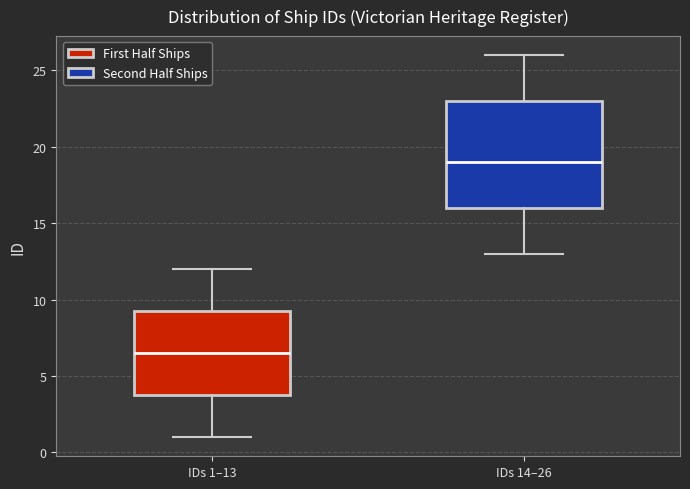

Reading left to right, transcribe this box plot: for each box, give where its median line is, the range the box spans, and where its two whiskers end, as read against the y-axis. The values are not printed on the chart, so give them approximately, as read against the axis.

IDs 1–13: median 6.5, box 4.0 to 9.5, whiskers 1.0 to 12.0
IDs 14–26: median 19.0, box 16.0 to 23.0, whiskers 13.0 to 26.0